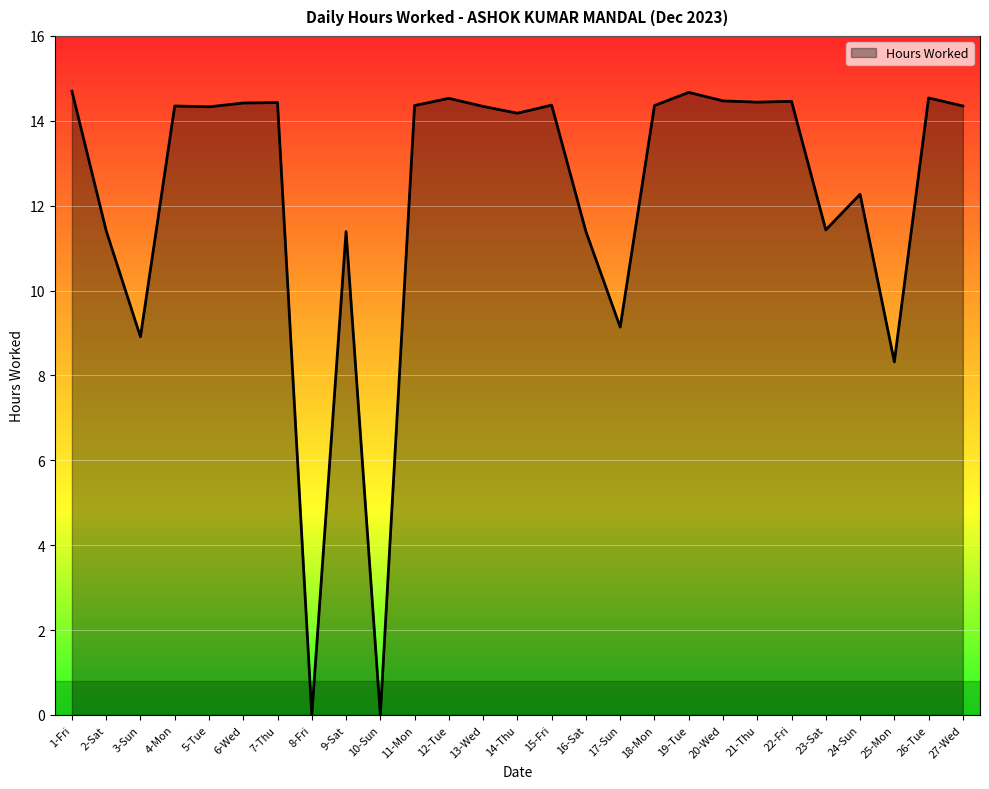

Is it true that the value at 4-Mon is 24.1?

False